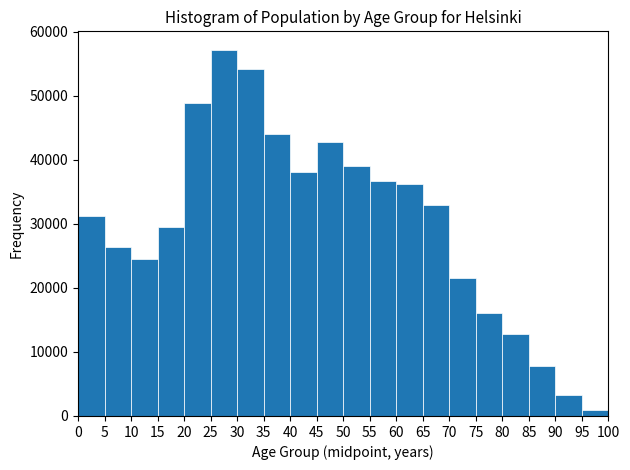

Reading left to right, list every bar in this chart as the range it spans on the x-axis followed by its height. The values are not printed on the chart, so give them approximately, as read against the axis.

0 to 5: 31000
5 to 10: 26000
10 to 15: 25000
15 to 20: 30000
20 to 25: 49000
25 to 30: 57000
30 to 35: 54000
35 to 40: 44000
40 to 45: 38000
45 to 50: 43000
50 to 55: 39000
55 to 60: 37000
60 to 65: 36000
65 to 70: 33000
70 to 75: 22000
75 to 80: 16000
80 to 85: 13000
85 to 90: 8000
90 to 95: 3000
95 to 100: under 1000